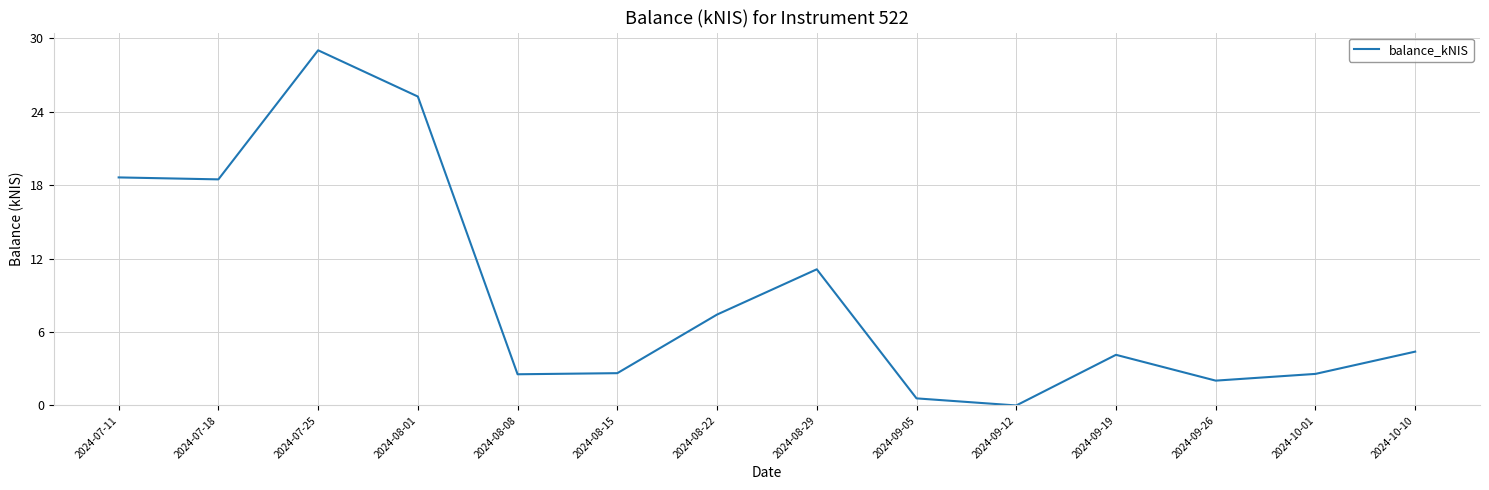

What is the change in value from 2024-09-12 to 2024-09-26?

+2.0